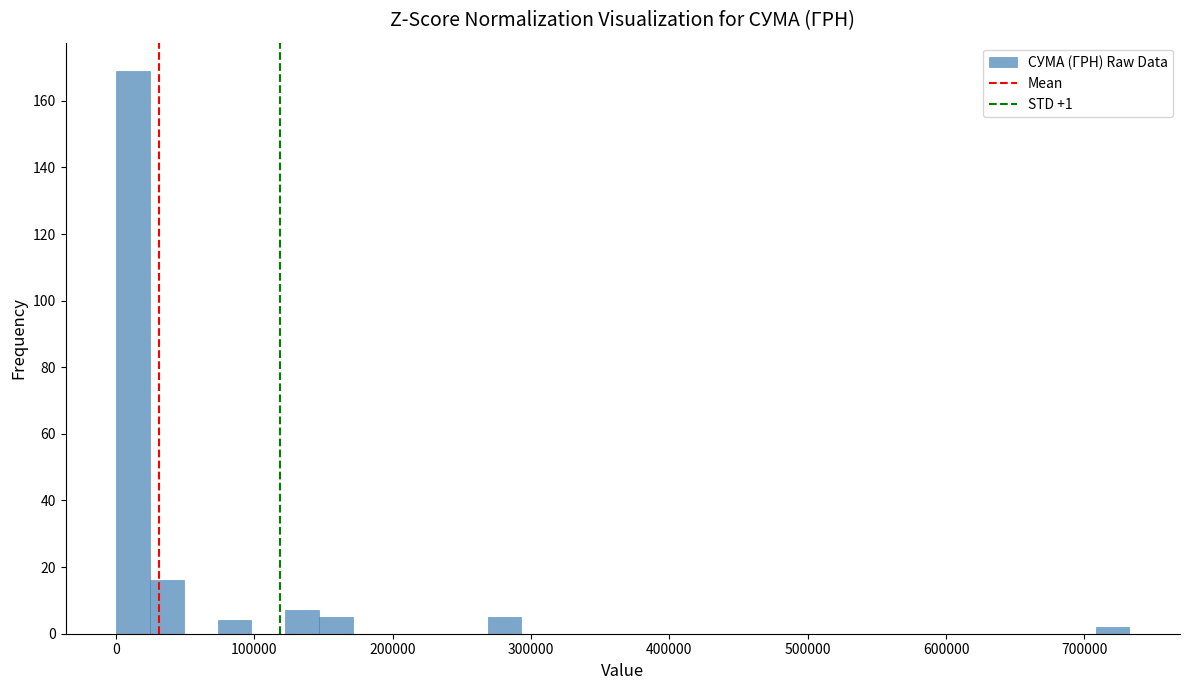

Around what value on the x-axis is the tallest bar? Give the approximate position of its centre, as read against the axis.

10000